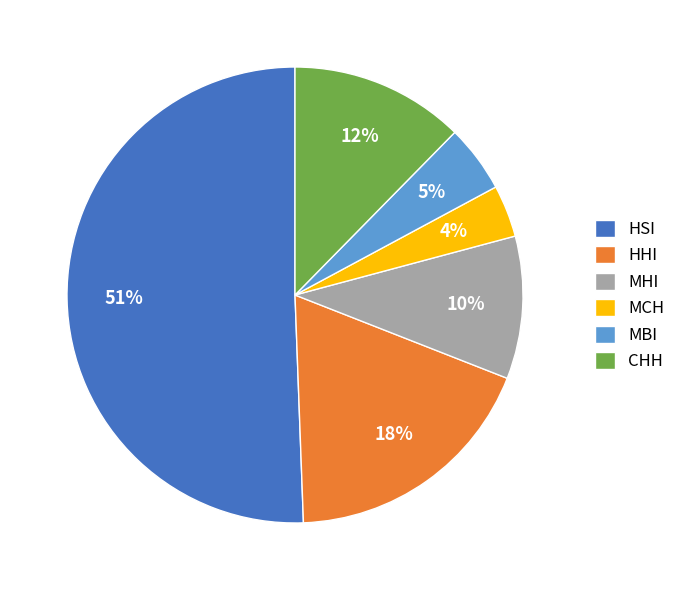

True or false: MCH accounts for 16% of the total.

False